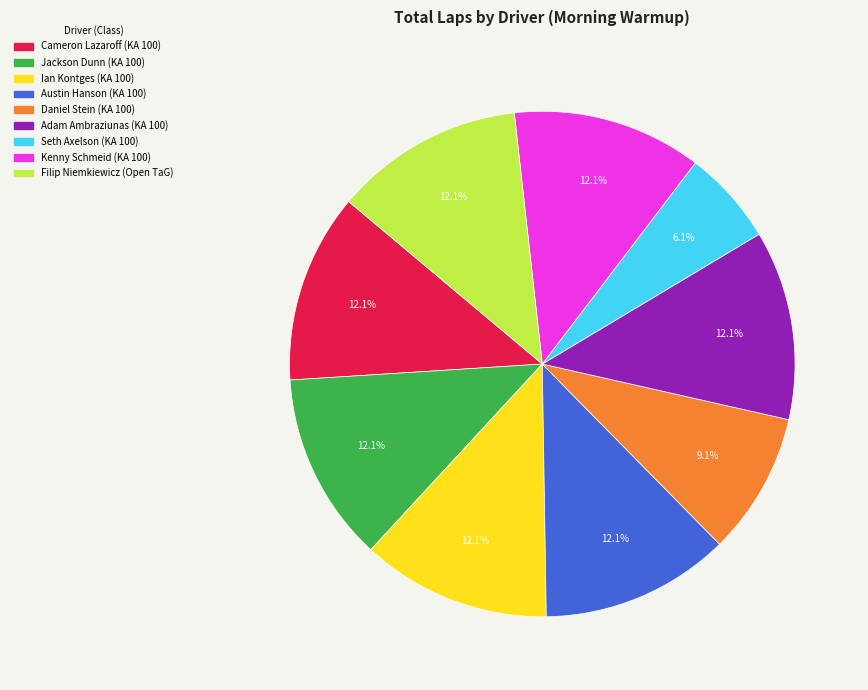

Does any single category account for the majority?

No